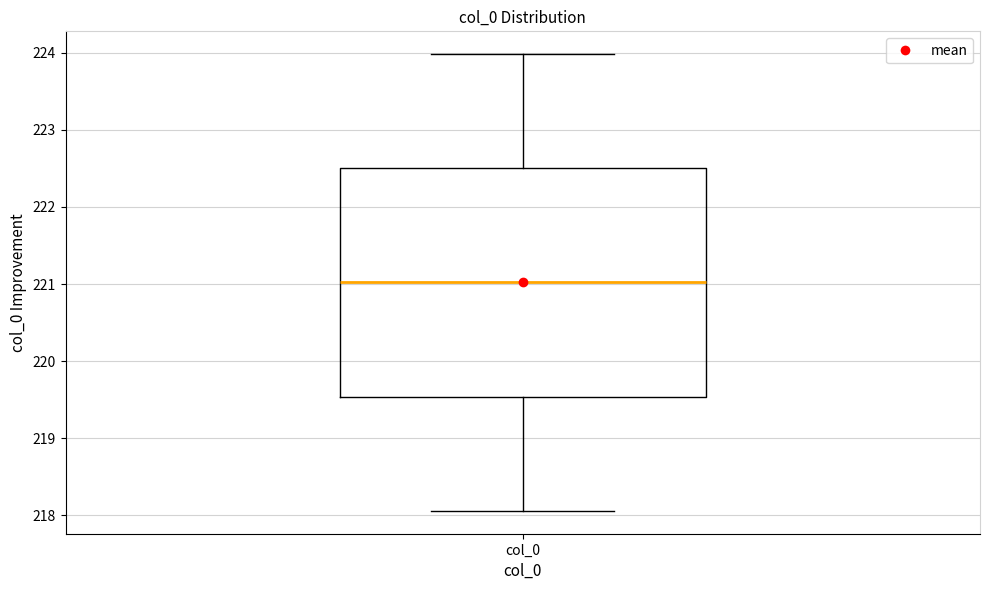

Read this box plot against the y-axis: the position of the median line, the range covered by the box, and the ends of both whiskers. The values are not printed on the chart, so give them approximately, as read against the axis.

median 221.0, box 219.5 to 222.5, whiskers 218.1 to 224.0